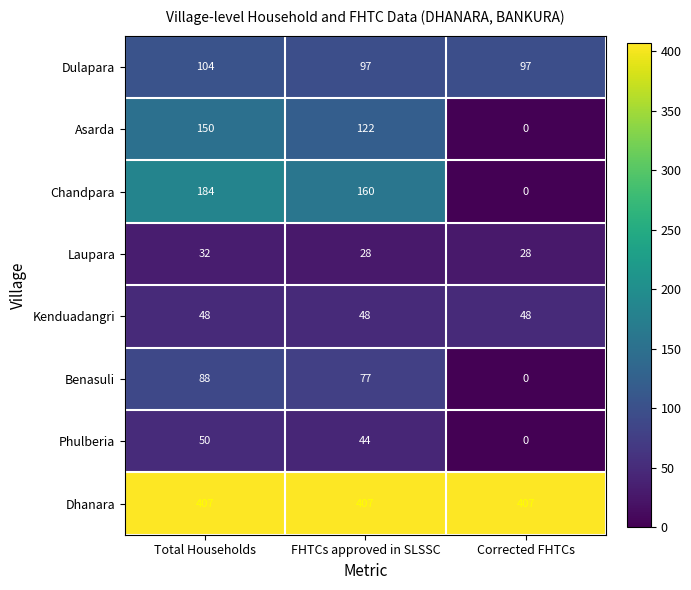

Where is Phulberia nearest to the value 25?

FHTCs approved in SLSSC